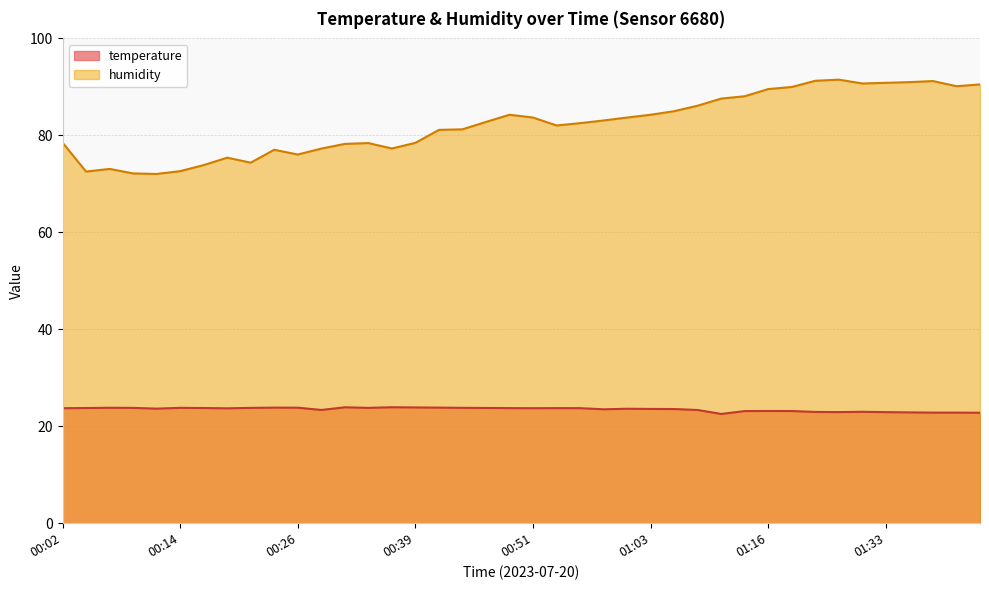

What is the maximum value for humidity?

91.5